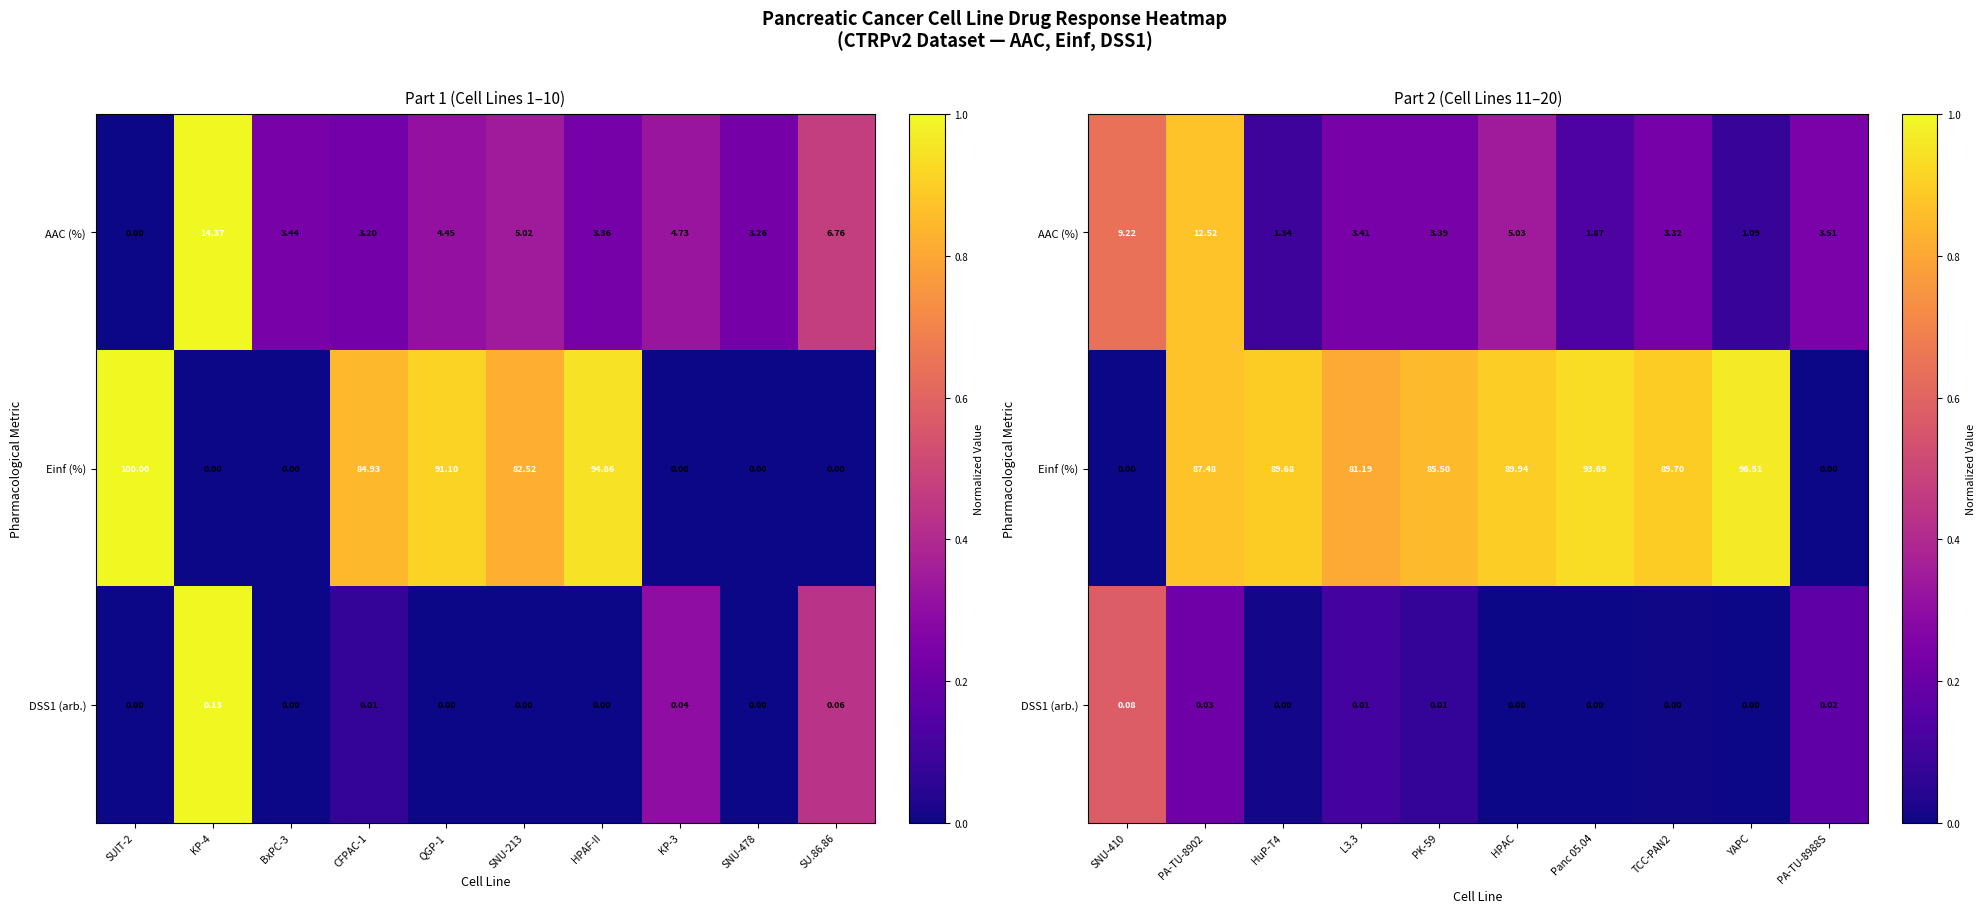

Which series has the widest spread of values?

Einf (%)